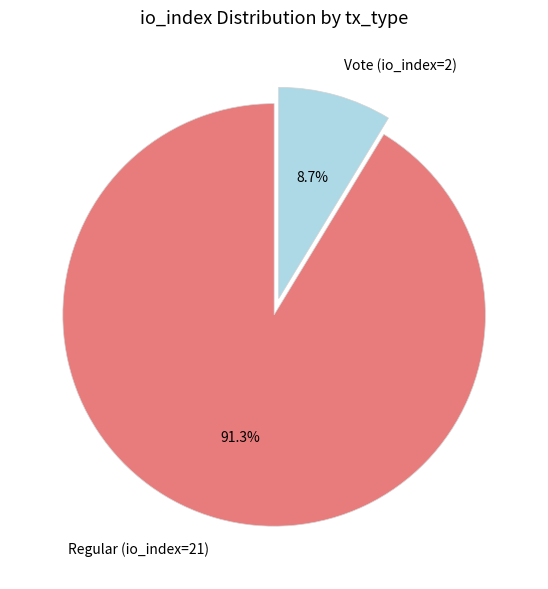

True or false: Regular (io_index=21) accounts for 91% of the total.

True